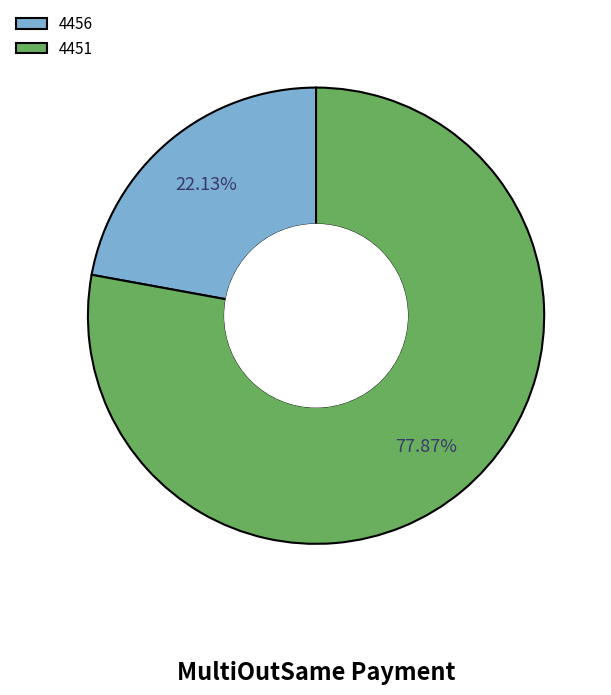

How many slices are in this pie chart?

2